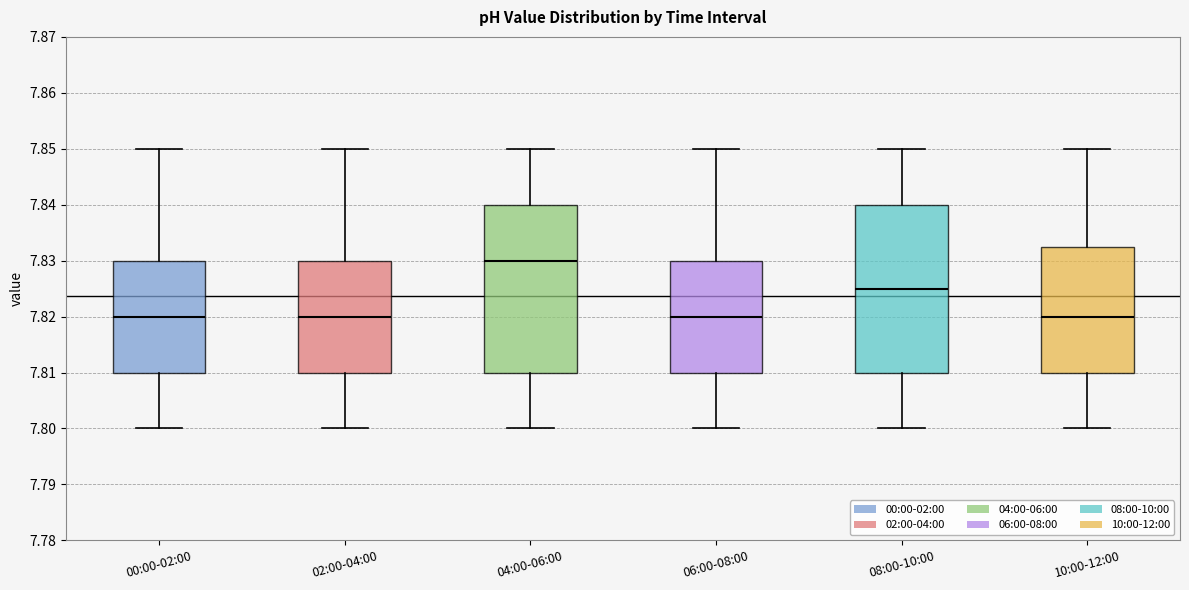

Reading left to right, read every box against the y-axis: the position of its median line, the range the box covers, and the ends of its whiskers. The values are not printed on the chart, so give them approximately, as read against the axis.

00:00-02:00: median 7.820, box 7.810 to 7.830, whiskers 7.800 to 7.850
02:00-04:00: median 7.820, box 7.810 to 7.830, whiskers 7.800 to 7.850
04:00-06:00: median 7.830, box 7.810 to 7.840, whiskers 7.800 to 7.850
06:00-08:00: median 7.820, box 7.810 to 7.830, whiskers 7.800 to 7.850
08:00-10:00: median 7.825, box 7.810 to 7.840, whiskers 7.800 to 7.850
10:00-12:00: median 7.820, box 7.810 to 7.833, whiskers 7.800 to 7.850